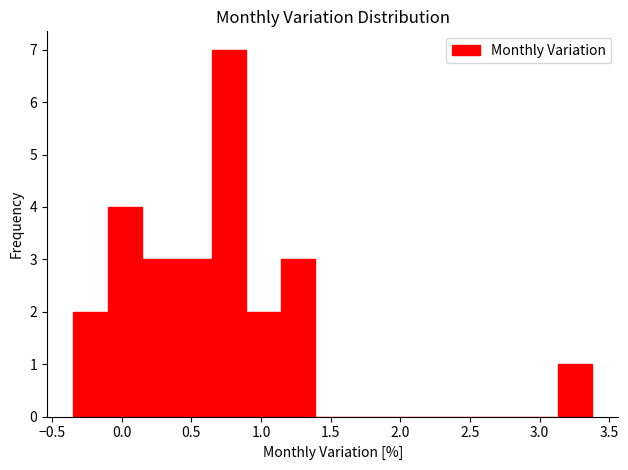

Which range on the x-axis has the tallest bar?

0.65 to 0.90